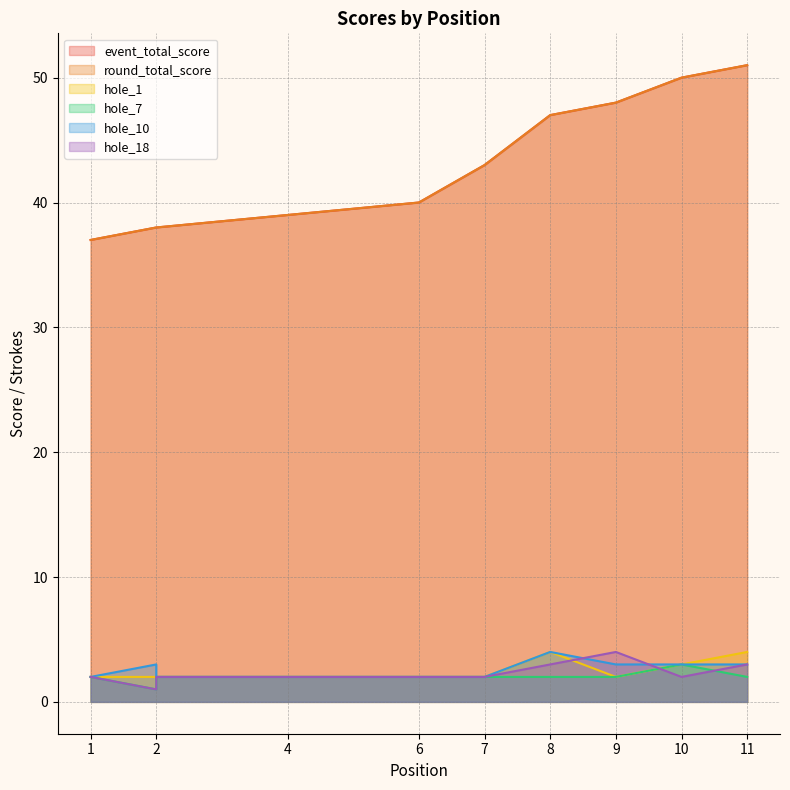

How many lines are shown in the chart?

6